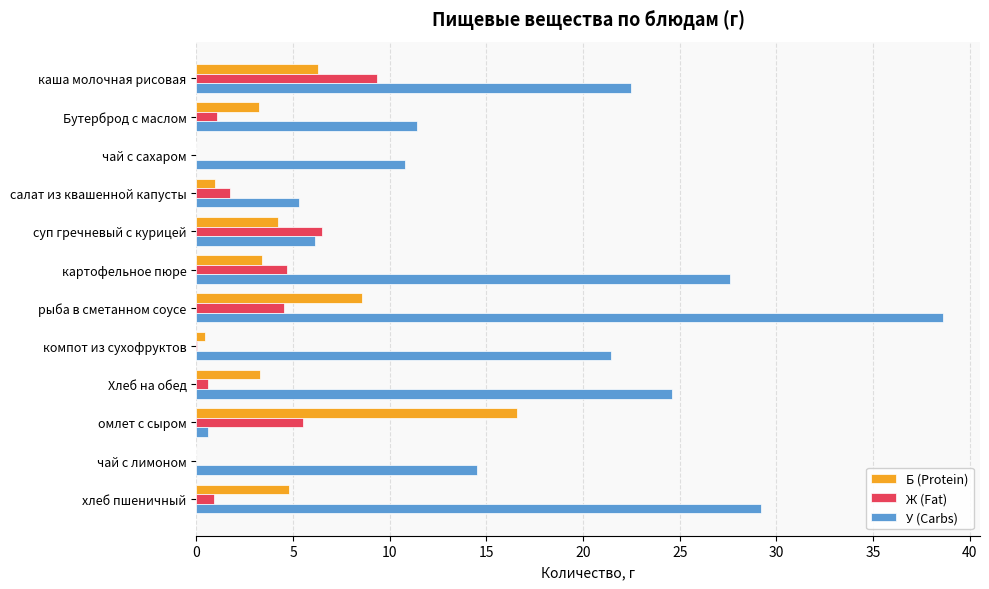

The Ж (Fat) series shows 6.5 at суп гречневый с курицей. True or false?

True